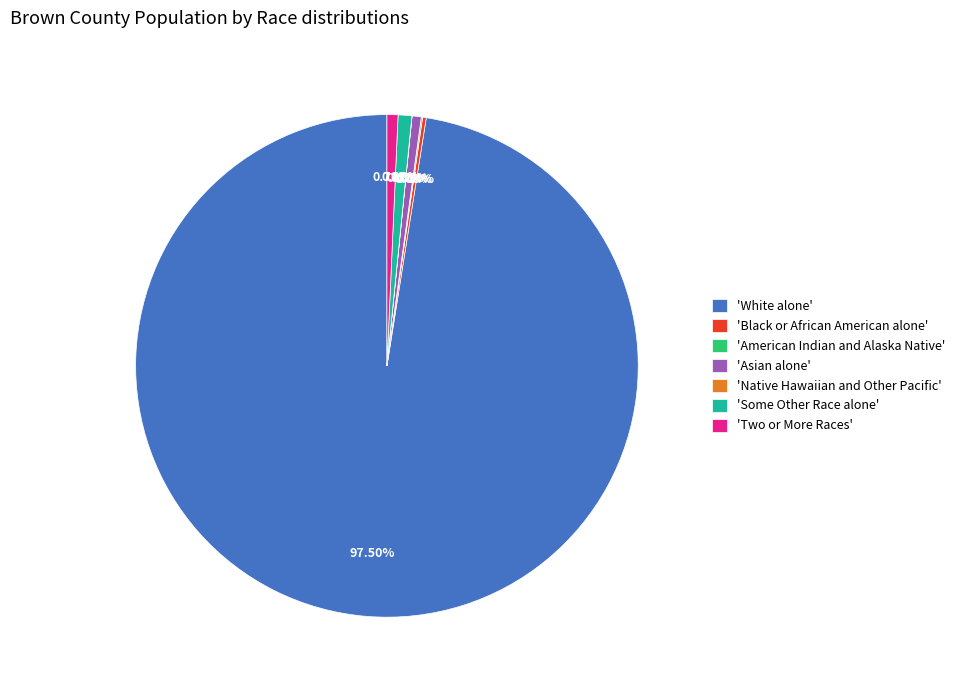

Does 'White alone' account for over 50% of the chart?

Yes